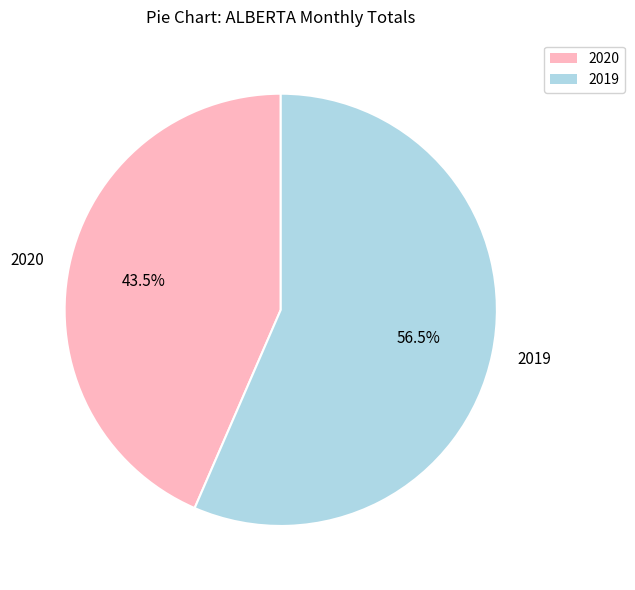

Count the number of slices in the pie.

2